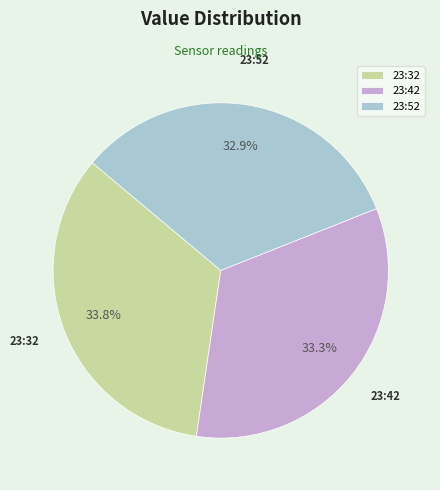

What percentage is NOT represented by 23:32?

66.2%